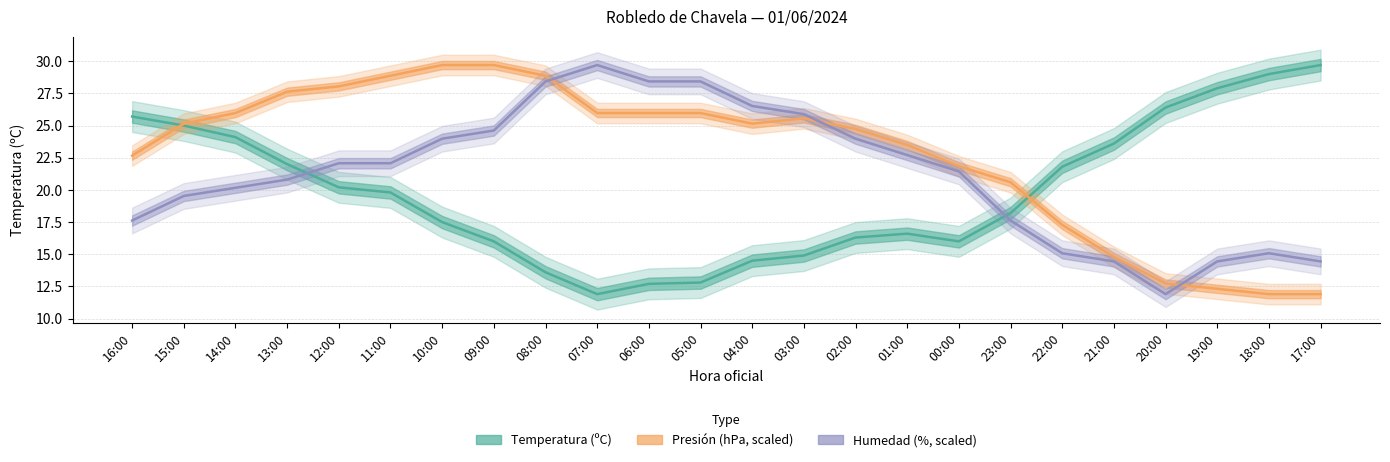

Reading left to right, extract all data points from this chart.

Temperatura (ºC): 16:00=25.7	15:00=25.0	14:00=24.1	13:00=22.0	12:00=20.2	11:00=19.8	10:00=17.5	09:00=16.0	08:00=13.6	07:00=11.9	06:00=12.7	05:00=12.8	04:00=14.5	03:00=14.9	02:00=16.3	01:00=16.6	00:00=16.0	23:00=18.2	22:00=21.8	21:00=23.6	20:00=26.4	19:00=27.9	18:00=29.0	17:00=29.7
Presión (hPa): 16:00=22.7	15:00=25.1	14:00=26.0	13:00=27.6	12:00=28.0	11:00=28.9	10:00=29.7	09:00=29.7	08:00=28.9	07:00=26.0	06:00=26.0	05:00=26.0	04:00=25.1	03:00=25.6	02:00=24.7	01:00=23.5	00:00=21.8	23:00=20.6	22:00=17.3	21:00=14.8	20:00=12.7	19:00=12.3	18:00=11.9	17:00=11.9
Humedad (%): 16:00=17.6	15:00=19.5	14:00=20.2	13:00=20.8	12:00=22.1	11:00=22.1	10:00=24.0	09:00=24.6	08:00=28.4	07:00=29.7	06:00=28.4	05:00=28.4	04:00=26.5	03:00=25.9	02:00=24.0	01:00=22.7	00:00=21.4	23:00=17.6	22:00=15.1	21:00=14.4	20:00=11.9	19:00=14.4	18:00=15.1	17:00=14.4